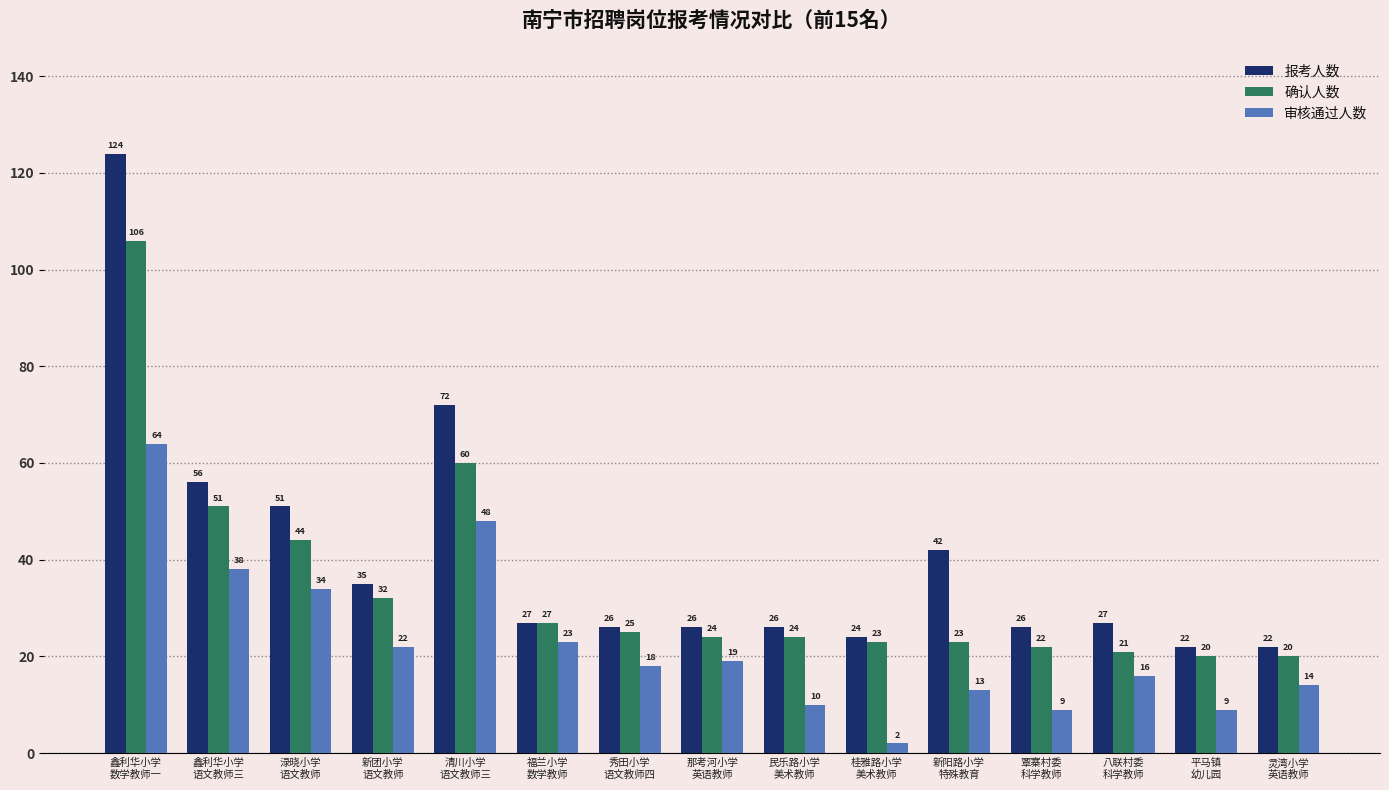

At 覃寨村委
科学教师, list the series in order from smallest to largest.

审核通过人数, 确认人数, 报考人数